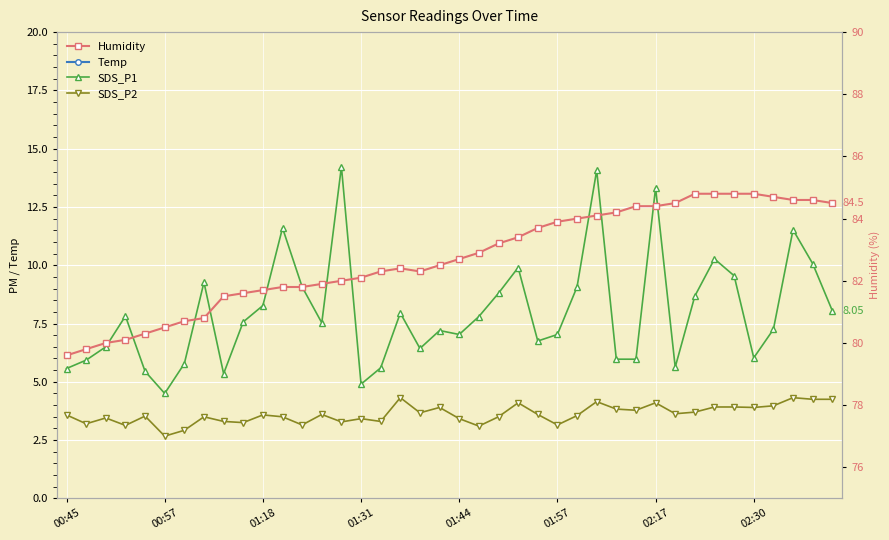

Reading right to left, transcribe all the data shown in this chart.

Temp: 23.1	23.1	23.1	23.1	23.2	23.2	23.2	23.2	23.2	23.3	23.3	23.3	23.3	23.4	23.4	23.4	23.5	23.5	23.5	23.5	23.6	23.6	23.6	23.7	23.6	23.7	23.7	23.7	23.7	23.7	23.8	23.8	23.9	23.9	24.0	24.0	24.0	24.0	24.0	24.1
SDS_P1: 8.1	10.1	11.5	7.2	6.0	9.6	10.3	8.7	5.6	13.3	6.0	6.0	14.1	9.1	7.0	6.8	9.9	8.8	7.8	7.0	7.2	6.4	8.0	5.6	4.9	14.2	7.5	9.1	11.6	8.3	7.6	5.3	9.3	5.8	4.5	5.5	7.8	6.5	5.9	5.6
SDS_P2: 4.2	4.2	4.3	4.0	3.9	3.9	3.9	3.7	3.6	4.1	3.8	3.8	4.2	3.5	3.1	3.6	4.1	3.5	3.1	3.4	3.9	3.7	4.3	3.3	3.4	3.3	3.6	3.1	3.5	3.6	3.2	3.3	3.5	2.9	2.7	3.5	3.1	3.5	3.2	3.6
Humidity: 84.5	84.6	84.6	84.7	84.8	84.8	84.8	84.8	84.5	84.4	84.4	84.2	84.1	84.0	83.9	83.7	83.4	83.2	82.9	82.7	82.5	82.3	82.4	82.3	82.1	82.0	81.9	81.8	81.8	81.7	81.6	81.5	80.8	80.7	80.5	80.3	80.1	80.0	79.8	79.6